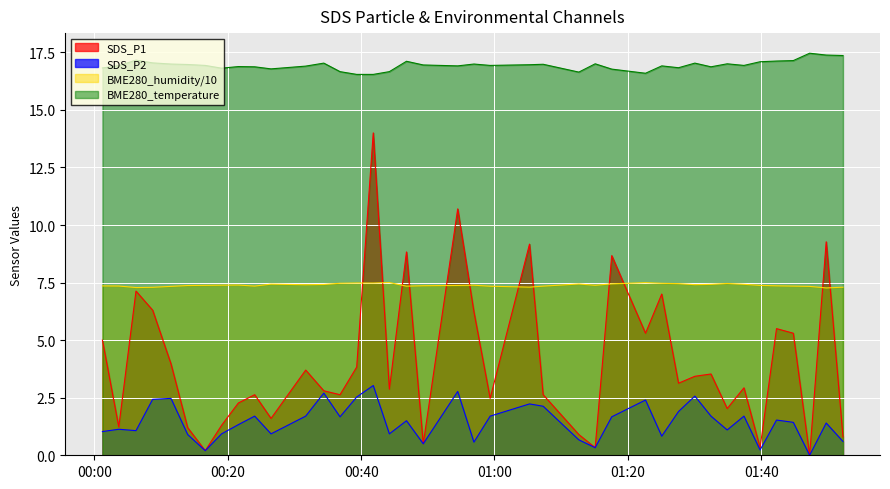

List the labels in order of BME280_humidity value, smallest first.

2023/10/05 01:49:45, 2023/10/05 00:06:14, 2023/10/05 00:08:44, 2023/10/05 01:52:16, 2023/10/05 01:05:15, 2023/10/05 01:47:16, 2023/10/05 00:11:29, 2023/10/05 00:59:21, 2023/10/05 00:46:48, 2023/10/05 01:07:18, 2023/10/05 01:44:49, 2023/10/05 00:24:02, 2023/10/05 00:03:39, 2023/10/05 00:01:12, 2023/10/05 01:42:18, 2023/10/05 00:49:19, 2023/10/05 00:13:59, 2023/10/05 00:54:29, 2023/10/05 01:39:50, 2023/10/05 00:16:37, 2023/10/05 01:15:06, 2023/10/05 00:56:55, 2023/10/05 00:19:04, 2023/10/05 00:21:35, 2023/10/05 00:31:41, 2023/10/05 01:30:03, 2023/10/05 00:34:24, 2023/10/05 01:32:28, 2023/10/05 01:37:25, 2023/10/05 00:26:29, 2023/10/05 01:12:39, 2023/10/05 01:17:35, 2023/10/05 01:27:36, 2023/10/05 01:34:54, 2023/10/05 01:25:05, 2023/10/05 00:36:50, 2023/10/05 00:41:49, 2023/10/05 00:39:20, 2023/10/05 01:22:39, 2023/10/05 00:44:14